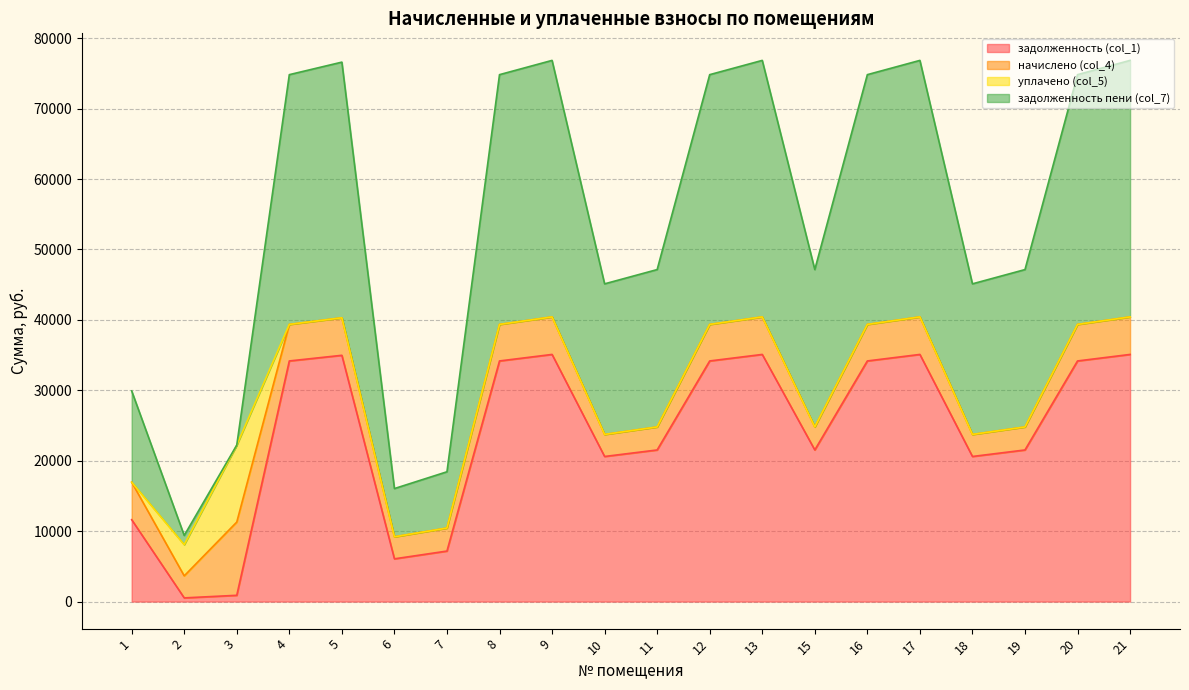

Is the value of задолженность (col_1) at 12 greater than the value of задолженность пени (col_7) at 21?

No